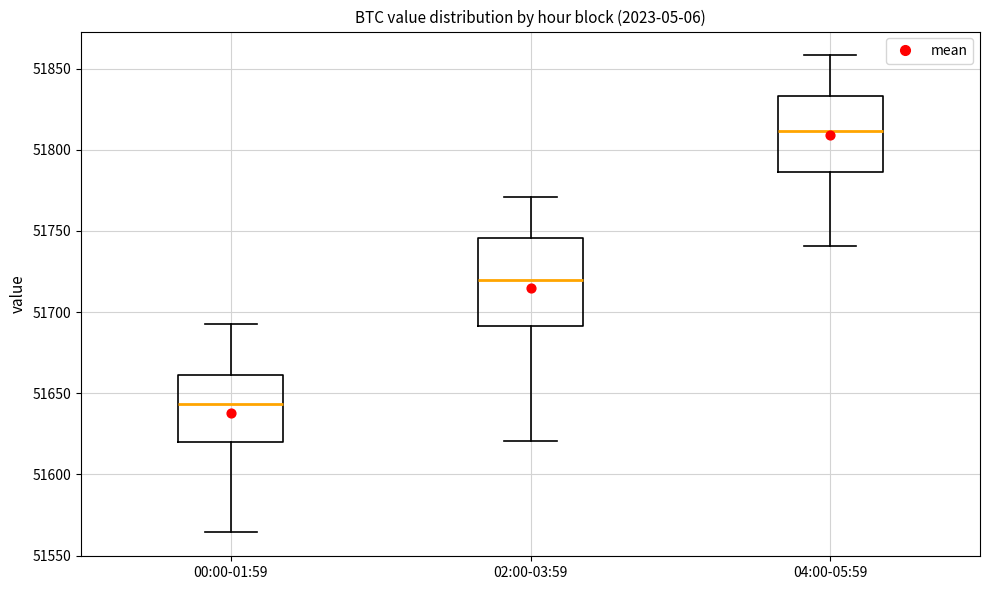

Which box is the tallest, from its lower edge to its upper edge?

02:00-03:59